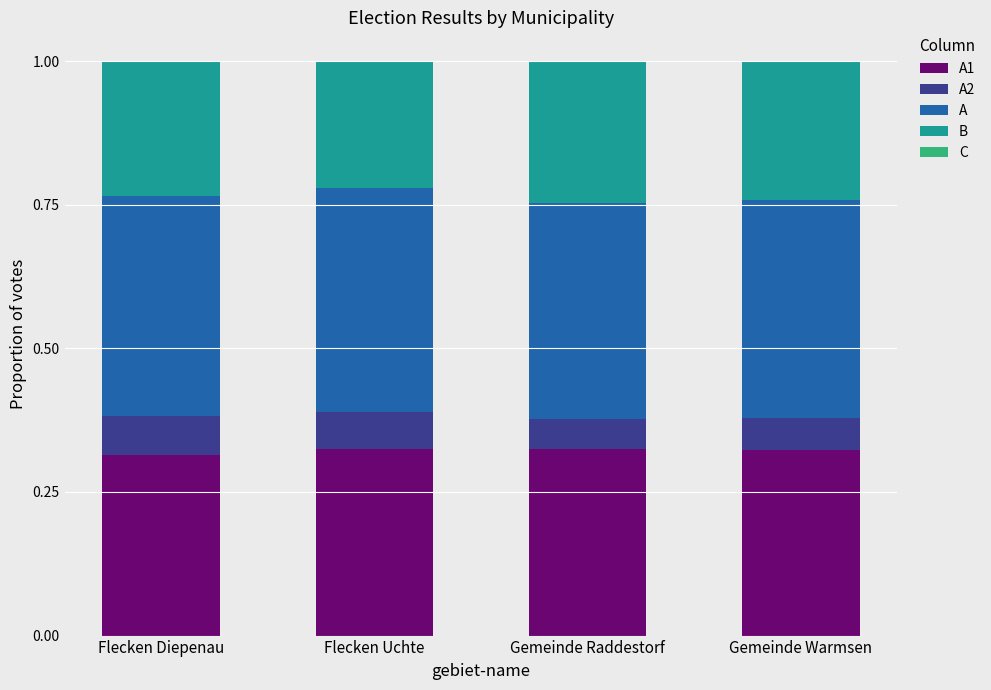

How many A values are between 0 and 1?

4